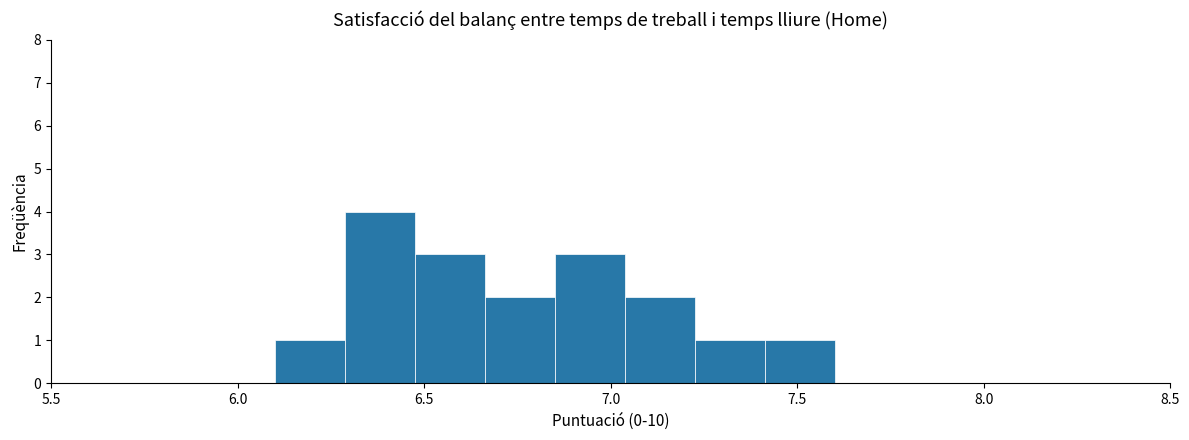

Around what value on the x-axis is the tallest bar? Give the approximate position of its centre, as read against the axis.

6.40